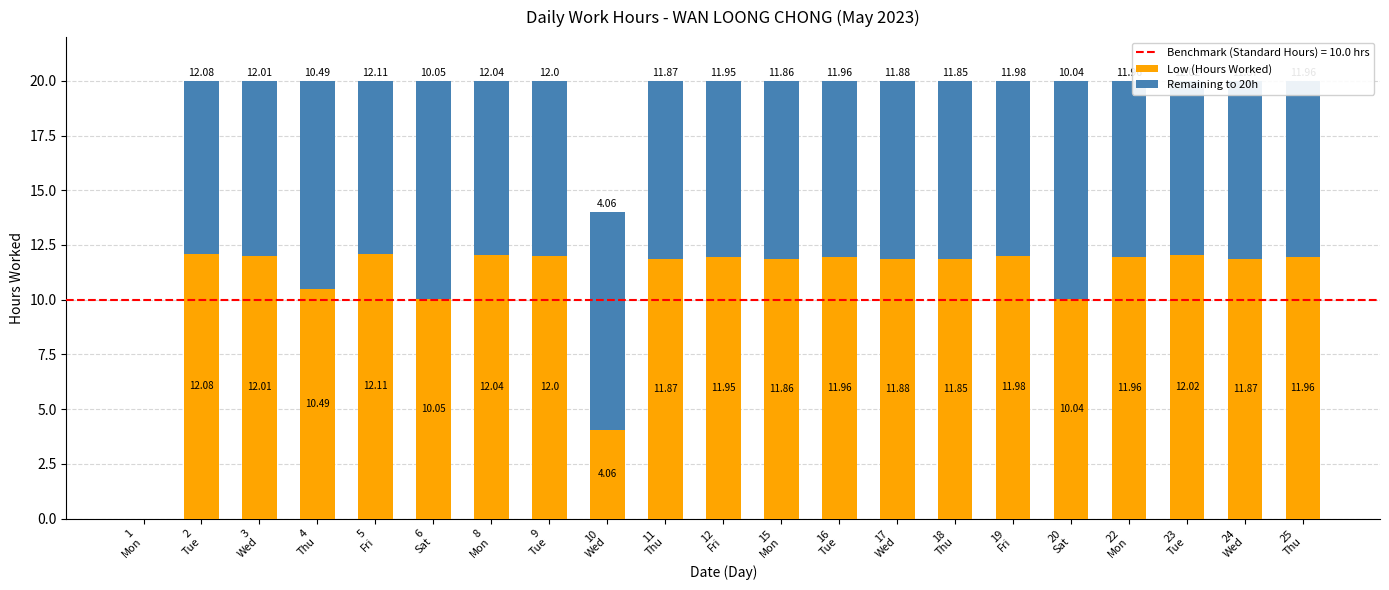

How many data points in Low (Hours Worked) are above 11?

16